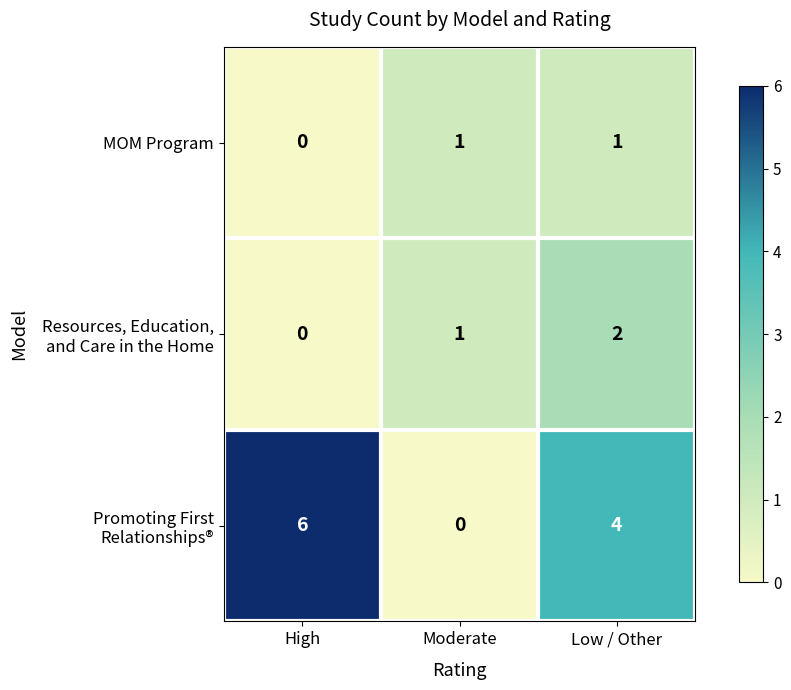

What is the difference between the highest and lowest values at High?

6